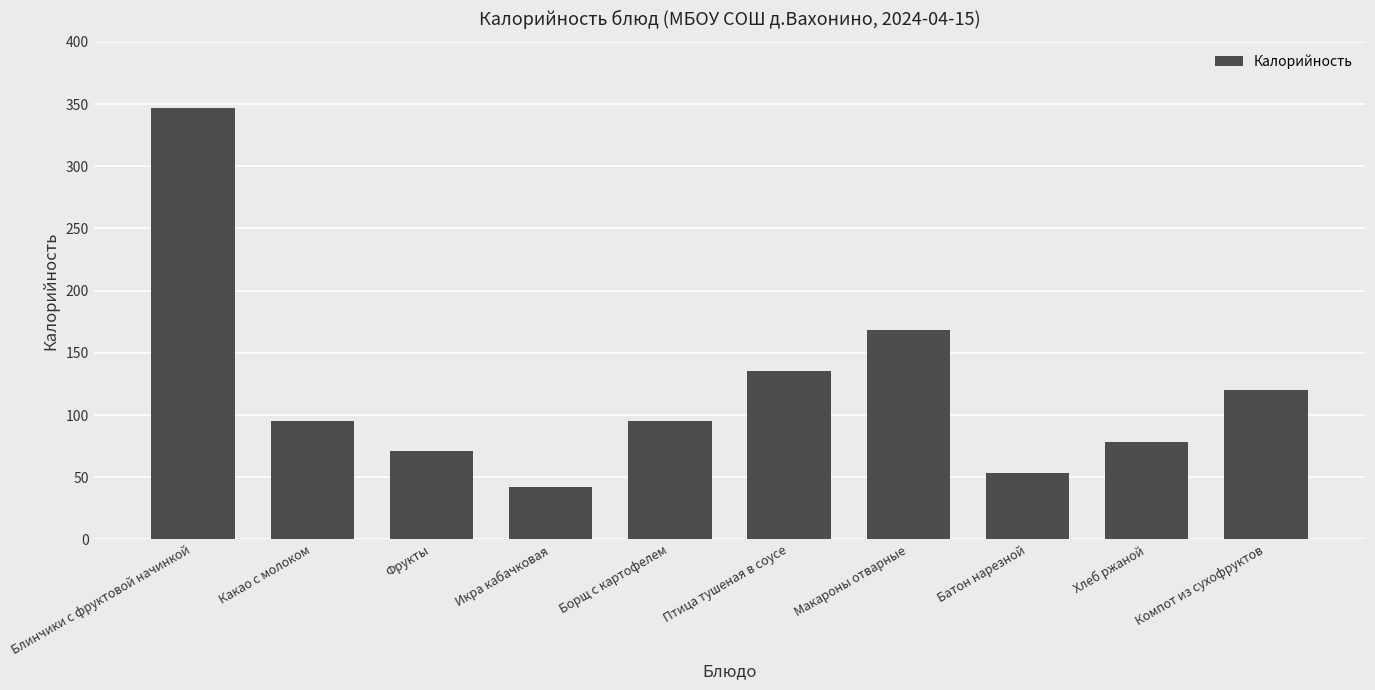

What is the label of the 7th bar from the left?

Макароны отварные